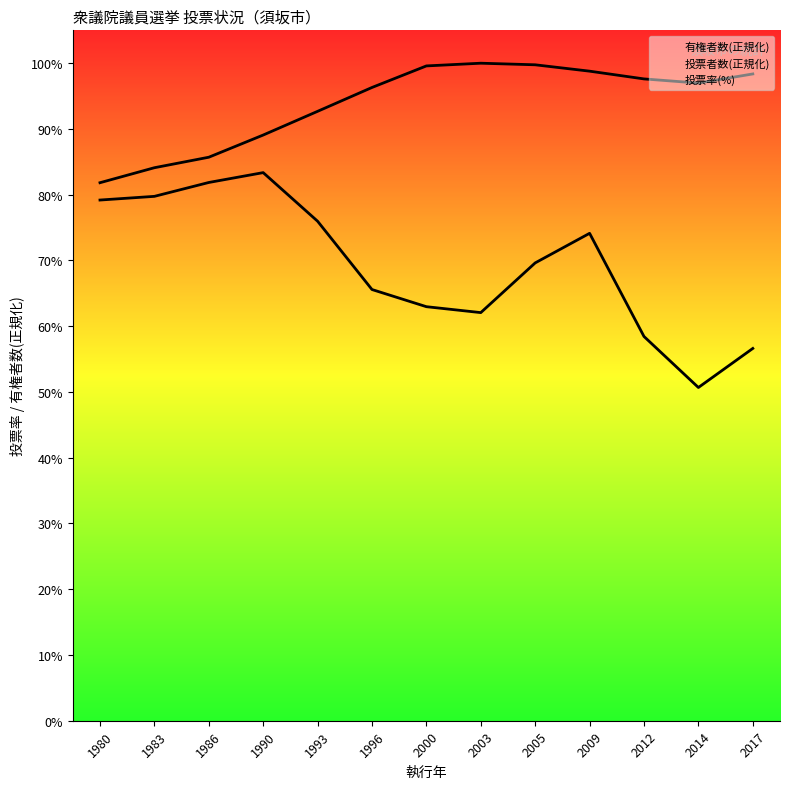

At which category is the sum across all series the highest?

2009